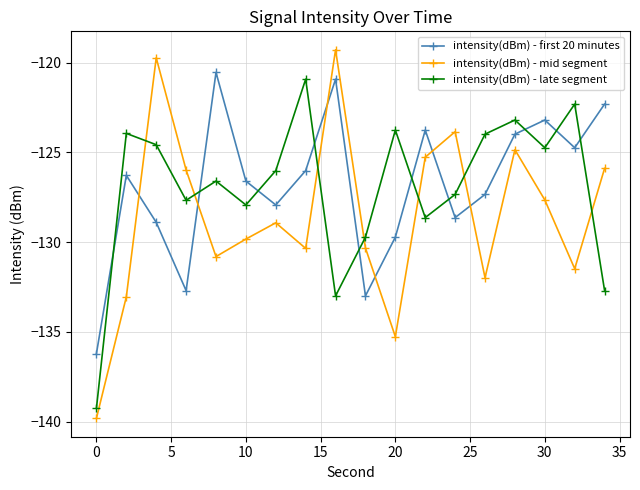

True or false: intensity(dBm) - first 20 minutes and intensity(dBm) - mid segment intersect in this chart.

True